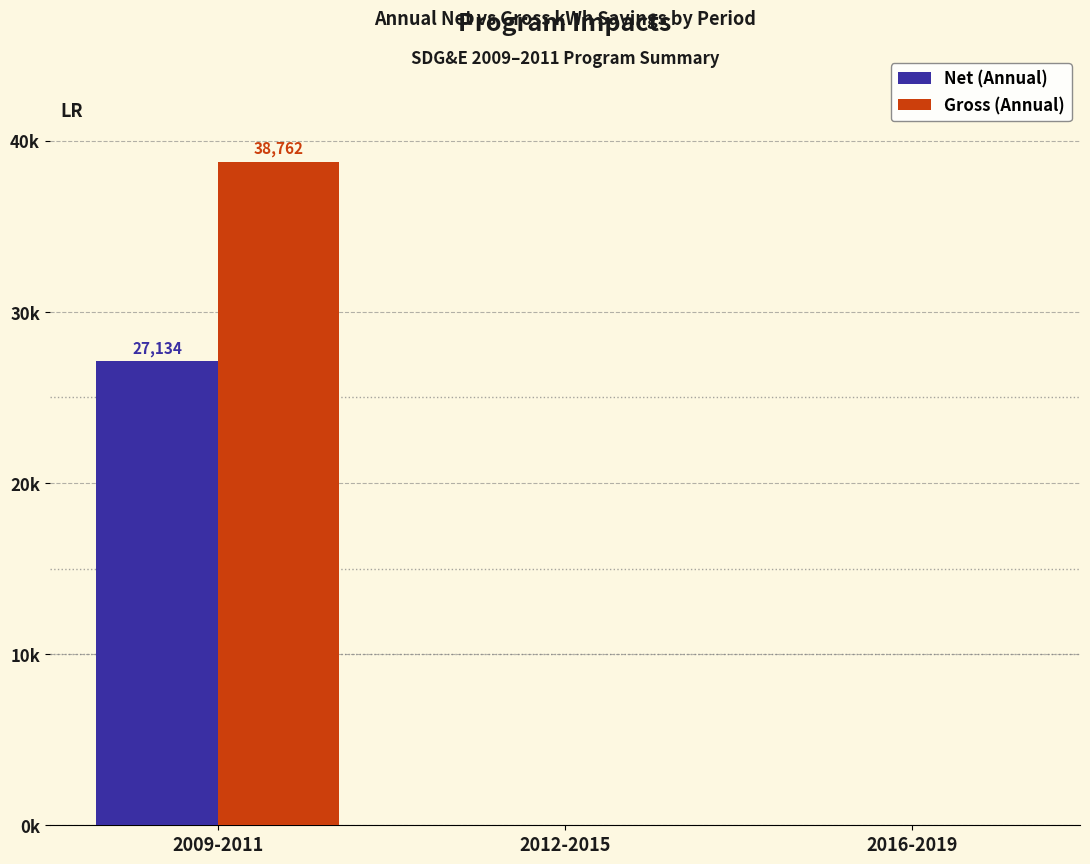

At 2016-2019, list the series in order from smallest to largest.

Net (Annual), Gross (Annual)